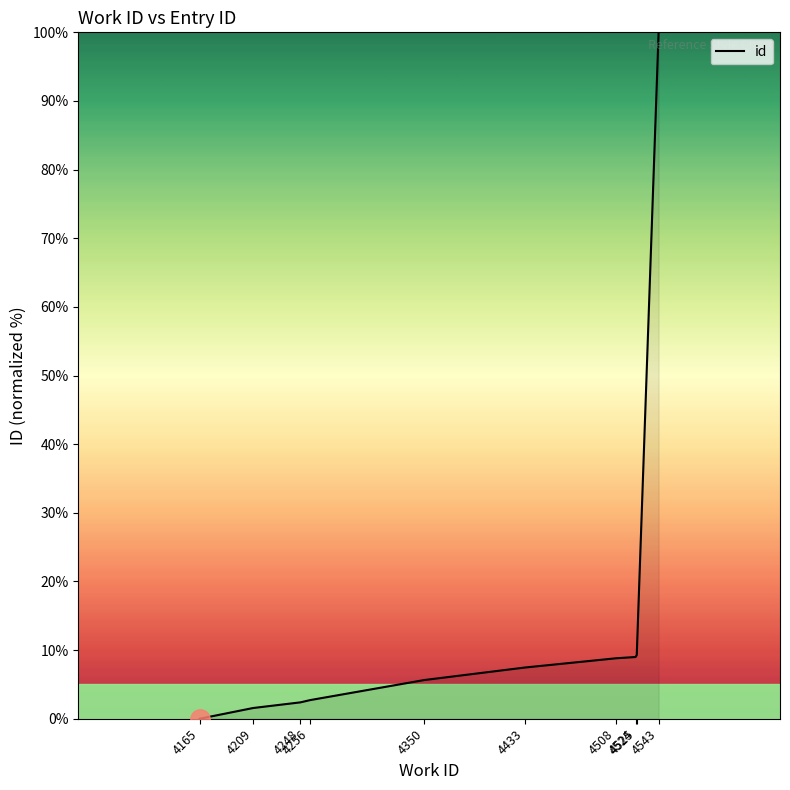

What is the difference between the maximum and minimum values?

100.0